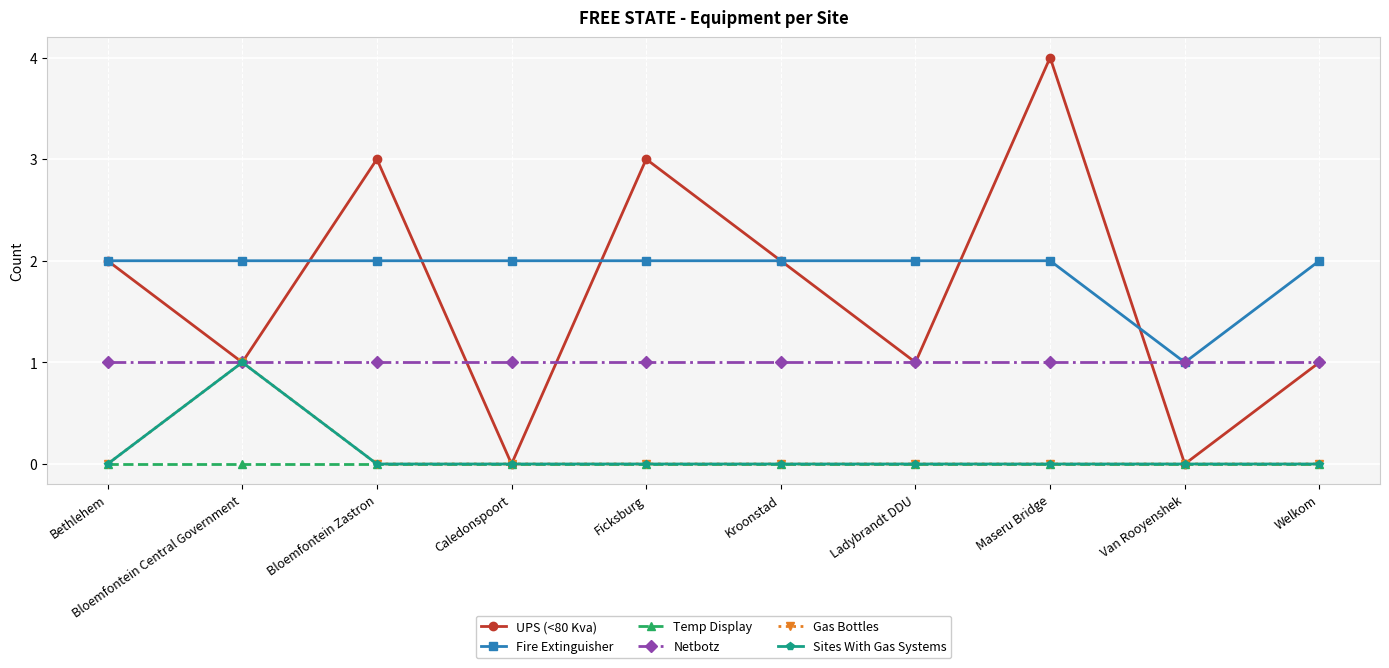

Reading left to right, transcribe all the data shown in this chart.

UPS (<80 Kva): 2	1	3	0	3	2	1	4	0	1
Fire Extinguisher: 2	2	2	2	2	2	2	2	1	2
Temp Display: 0	0	0	0	0	0	0	0	0	0
Netbotz: 1	1	1	1	1	1	1	1	1	1
Gas Bottles: 0	1	0	0	0	0	0	0	0	0
Sites With Gas Systems: 0	1	0	0	0	0	0	0	0	0